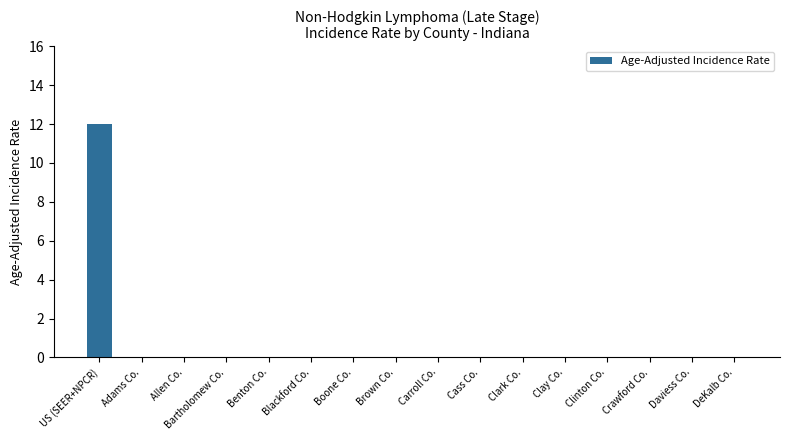

Which label corresponds to the largest value in the chart?

US (SEER+NPCR)